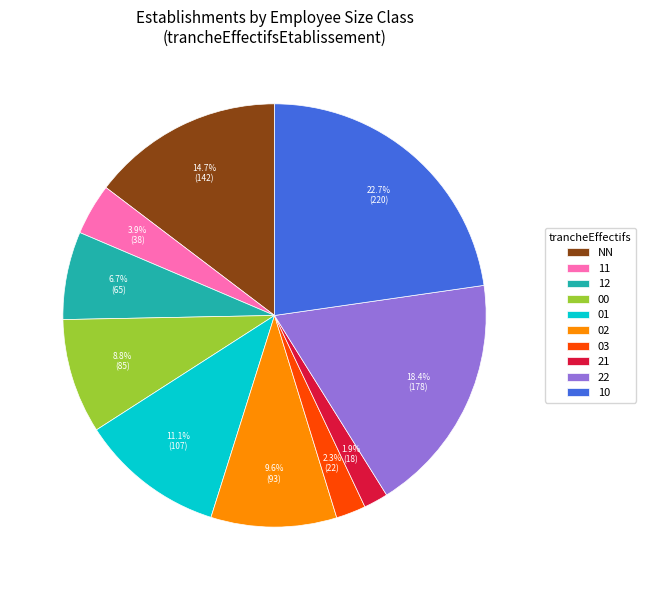

Does any single category account for the majority?

No